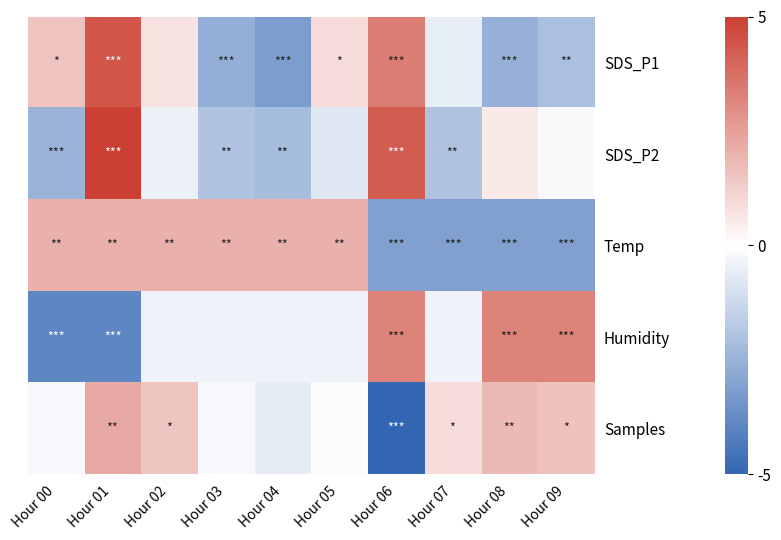

Reading left to right, extract all data points from this chart.

SDS_P1: Hour 00=1.6	Hour 01=4.4	Hour 02=0.7	Hour 03=-2.6	Hour 04=-3.2	Hour 05=0.9	Hour 06=3.4	Hour 07=-0.6	Hour 08=-2.6	Hour 09=-2.0
SDS_P2: Hour 00=-2.4	Hour 01=5.0	Hour 02=-0.4	Hour 03=-1.9	Hour 04=-2.1	Hour 05=-0.7	Hour 06=4.2	Hour 07=-1.9	Hour 08=0.5	Hour 09=-0.1
Temp: Hour 00=2.0	Hour 01=2.0	Hour 02=2.0	Hour 03=2.0	Hour 04=2.0	Hour 05=2.0	Hour 06=-3.1	Hour 07=-3.1	Hour 08=-3.1	Hour 09=-3.1
Humidity: Hour 00=-3.9	Hour 01=-3.9	Hour 02=-0.4	Hour 03=-0.4	Hour 04=-0.4	Hour 05=-0.4	Hour 06=3.2	Hour 07=-0.4	Hour 08=3.2	Hour 09=3.2
Samples: Hour 00=-0.2	Hour 01=2.3	Hour 02=1.5	Hour 03=-0.2	Hour 04=-0.6	Hour 05=-0.1	Hour 06=-6.9	Hour 07=0.9	Hour 08=1.8	Hour 09=1.6